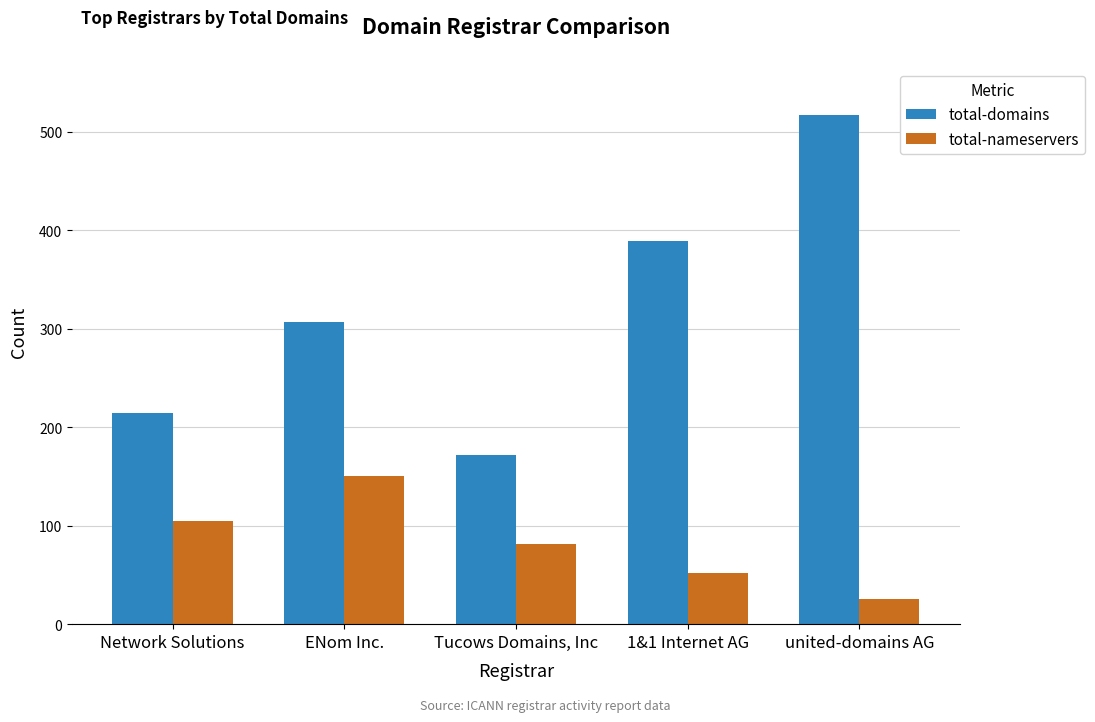

Between 1&1 Internet AG and united-domains AG, which series saw the biggest shift?

total-domains